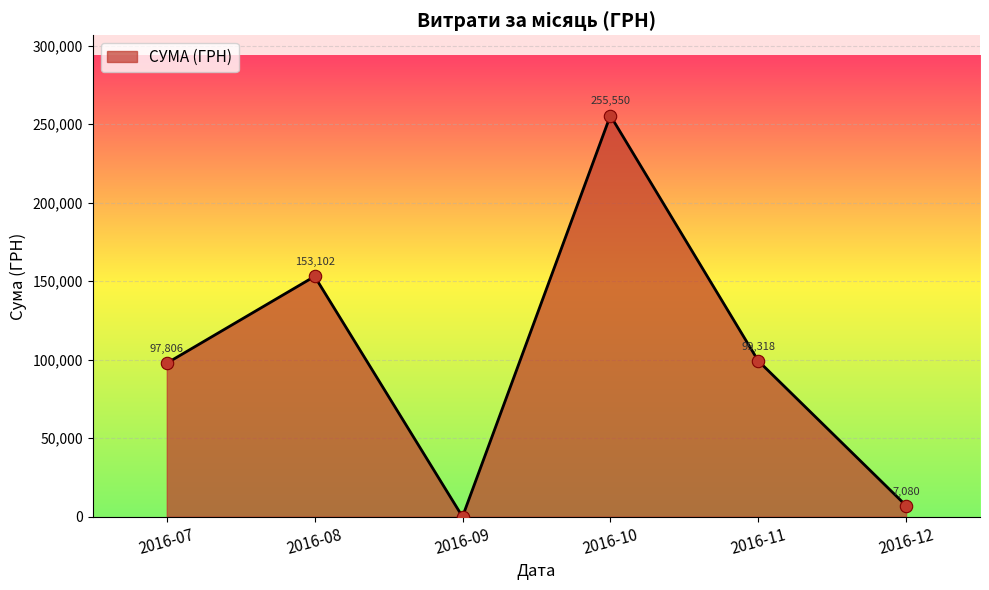

Which has a higher value, 2016-12 or 2016-10?

2016-10